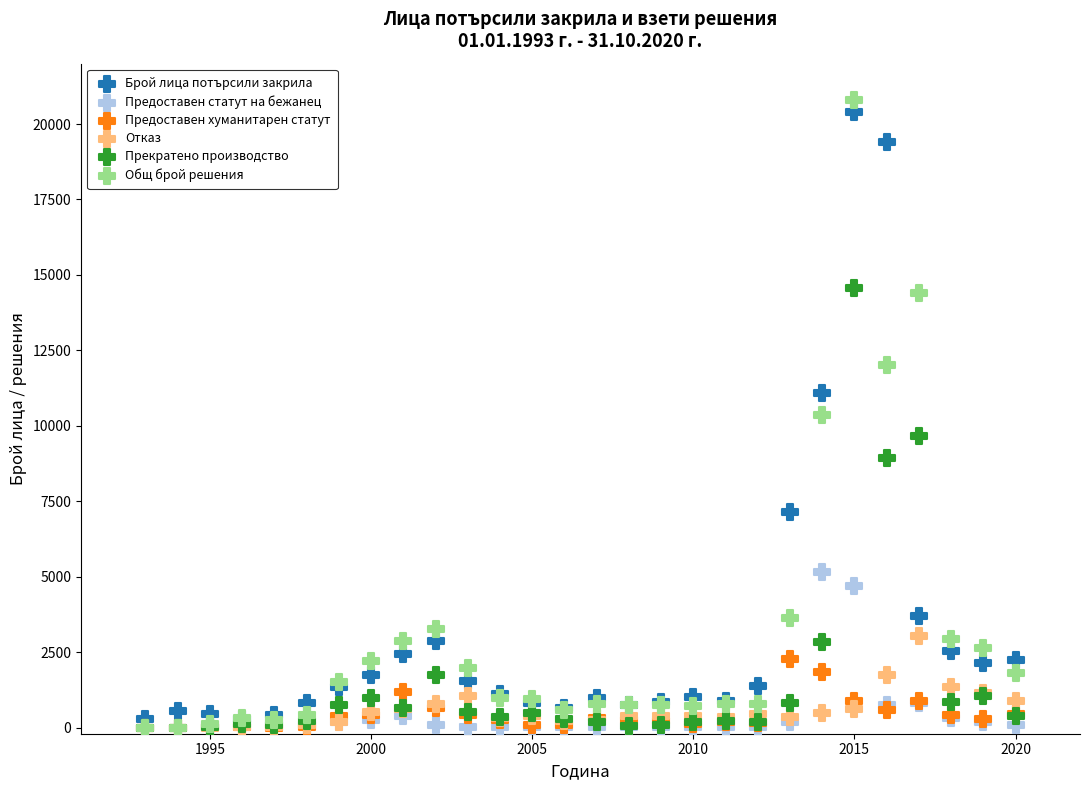

What are all the series names shown in the legend?

Брой лица потърсили закрила, Предоставен статут на бежанец, Предоставен хуманитарен статут, Отказ, Прекратено производство, Общ брой решения